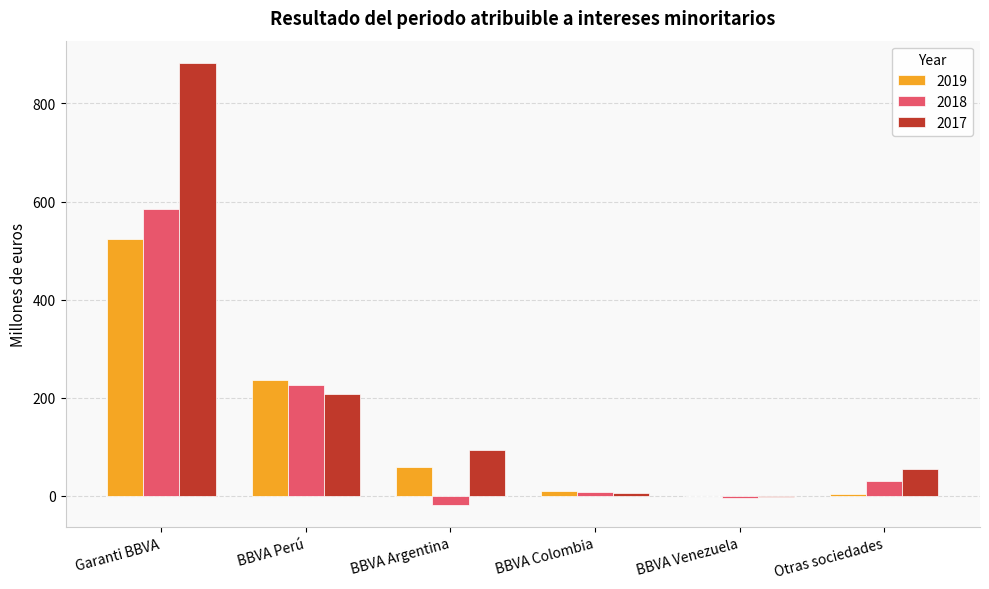

What is the highest value of the 2019 series?

524